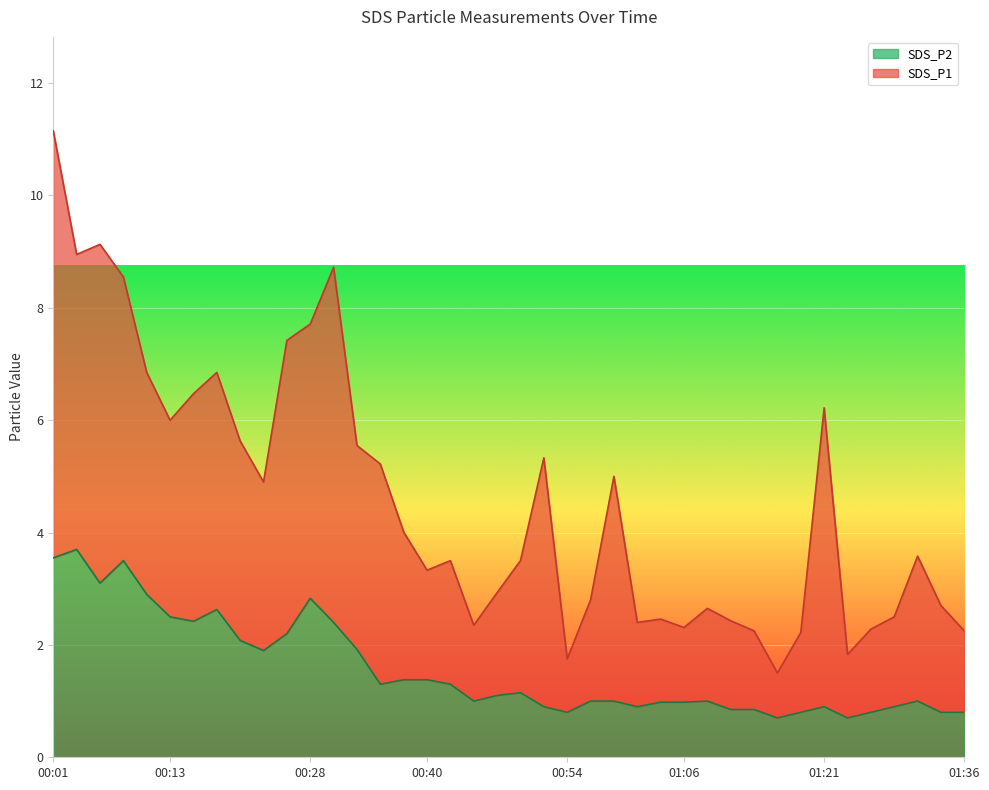

The value at 00:20 is 2.1. True or false?

True